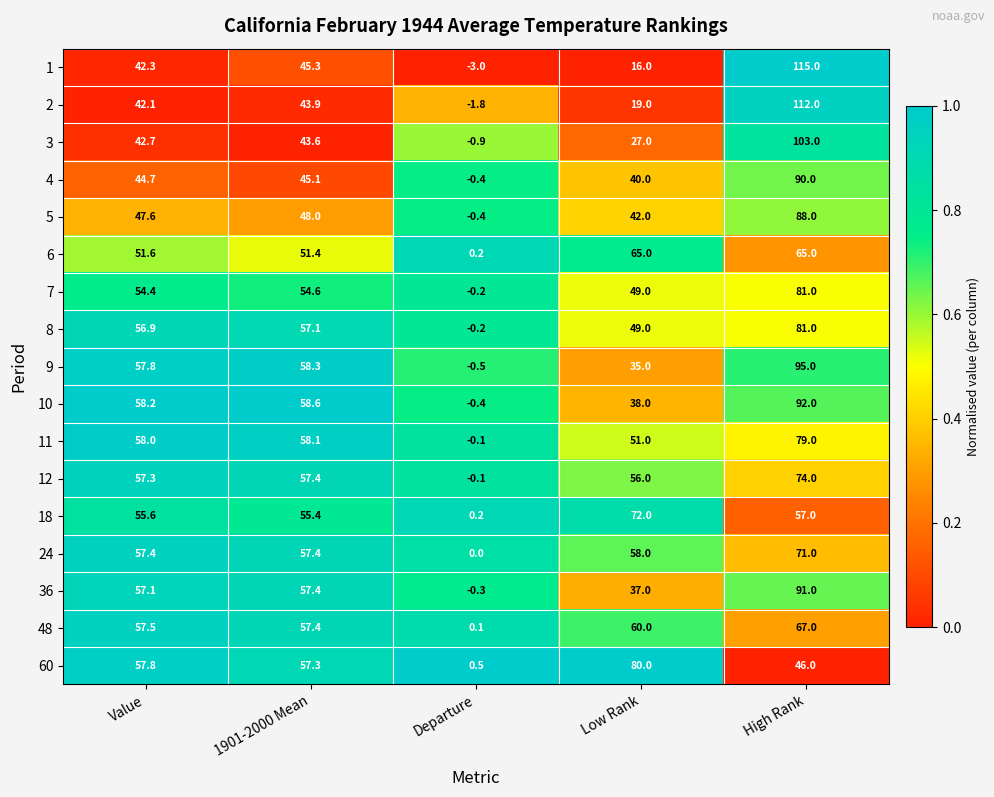

Where does the 24 series first go above 57?

Value